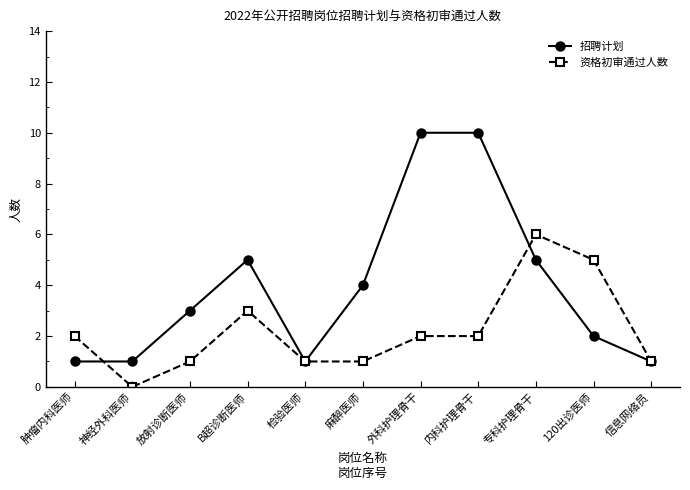

What value does the 资格初审通过人数 series have at 专科护理骨干?

6